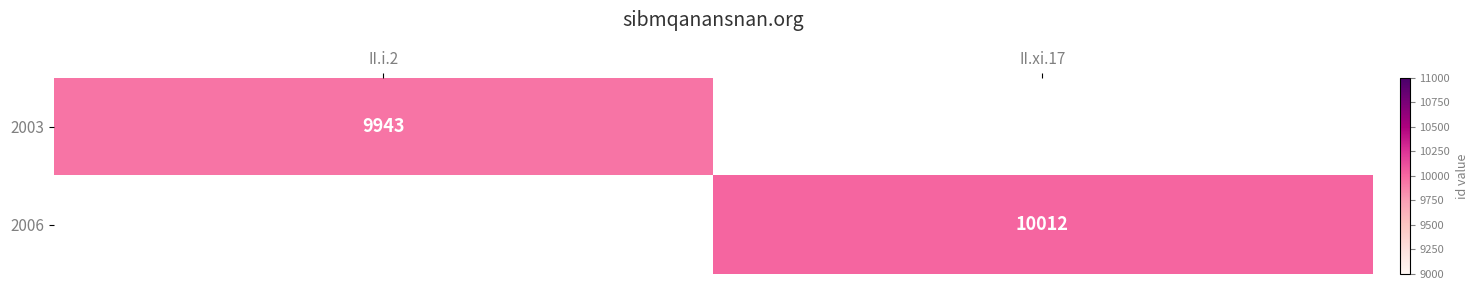

At which category does the chart reach its minimum across all series?

II.i.2